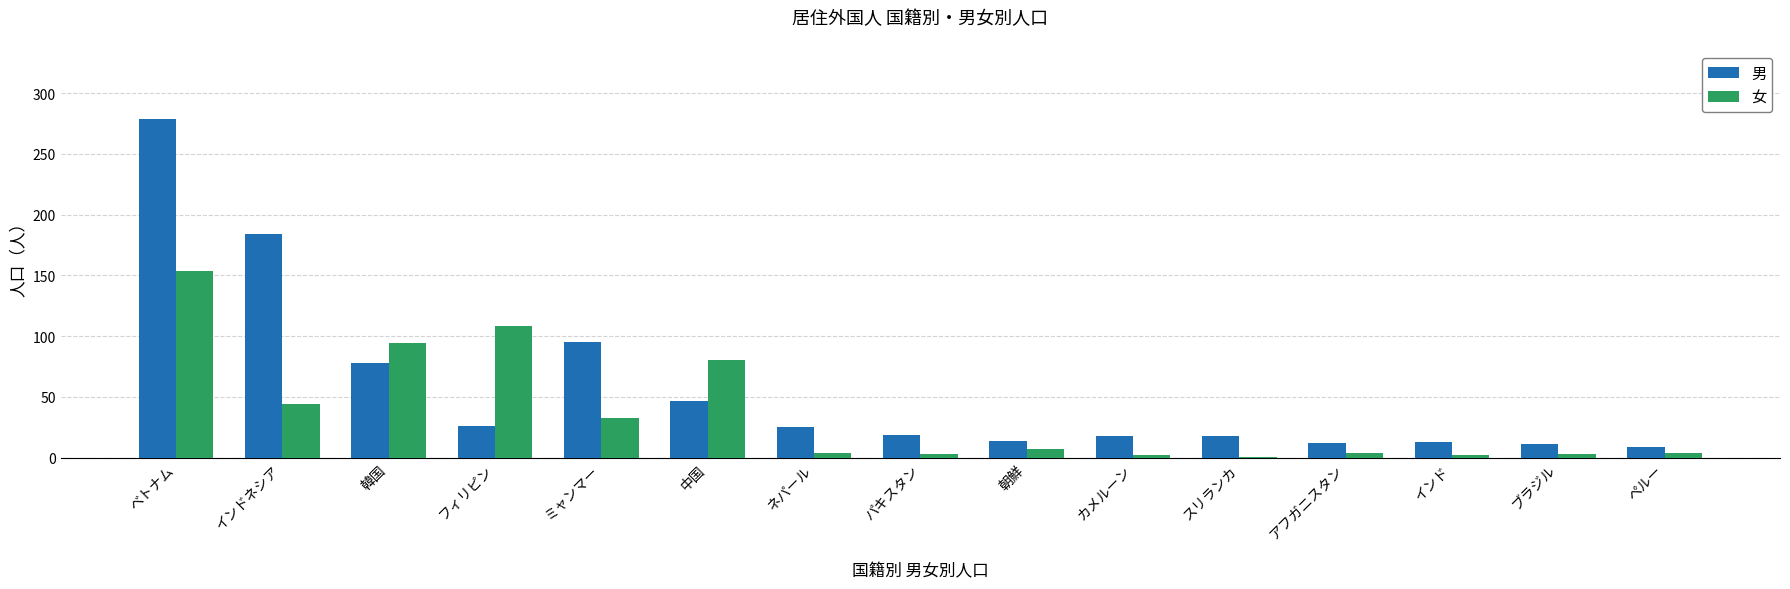

What is the maximum value for 男?

279